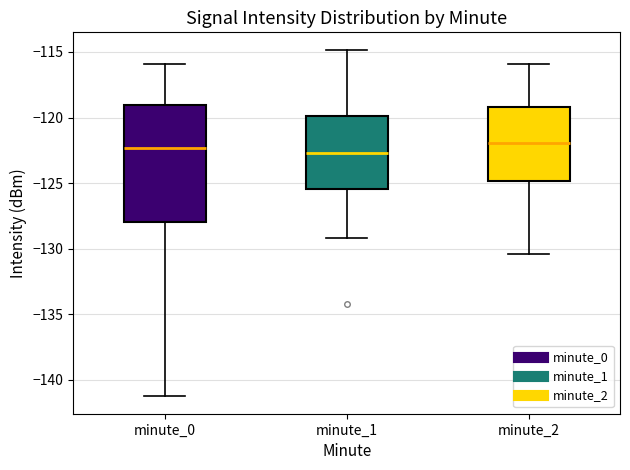

Reading left to right, transcribe this box plot: for each box, give where its median line is, the range the box spans, and where its two whiskers end, as read against the y-axis. The values are not printed on the chart, so give them approximately, as read against the axis.

minute_0: median -122.5, box -128.0 to -119.0, whiskers -141.0 to -116.0
minute_1: median -122.5, box -125.5 to -120.0, whiskers -129.0 to -115.0
minute_2: median -122.0, box -125.0 to -119.0, whiskers -130.5 to -116.0